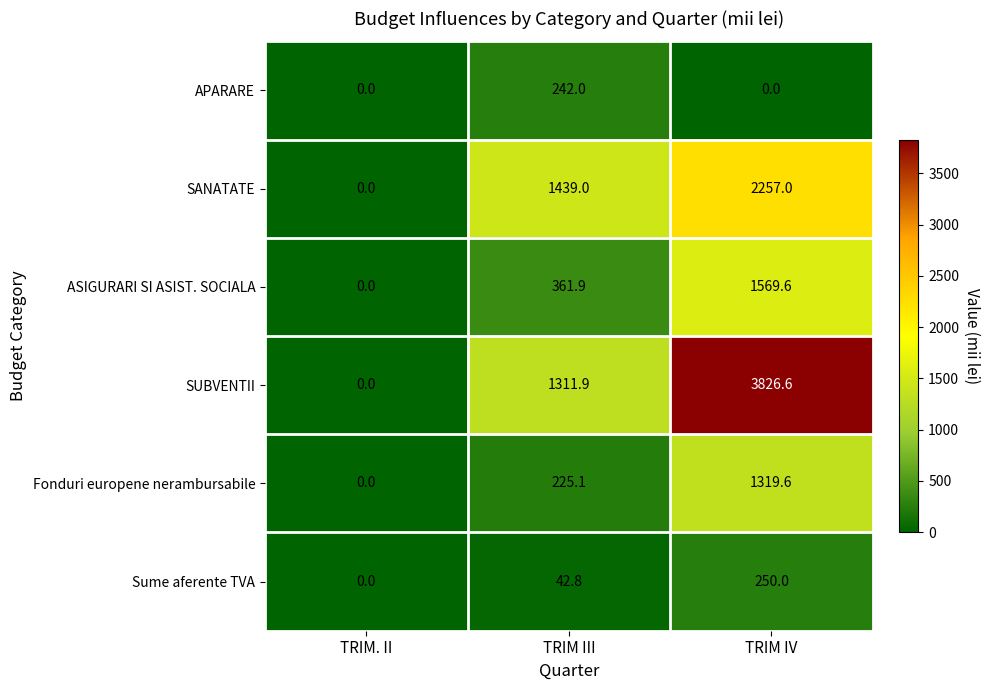

The value of APARARE at TRIM III is 395.5. True or false?

False